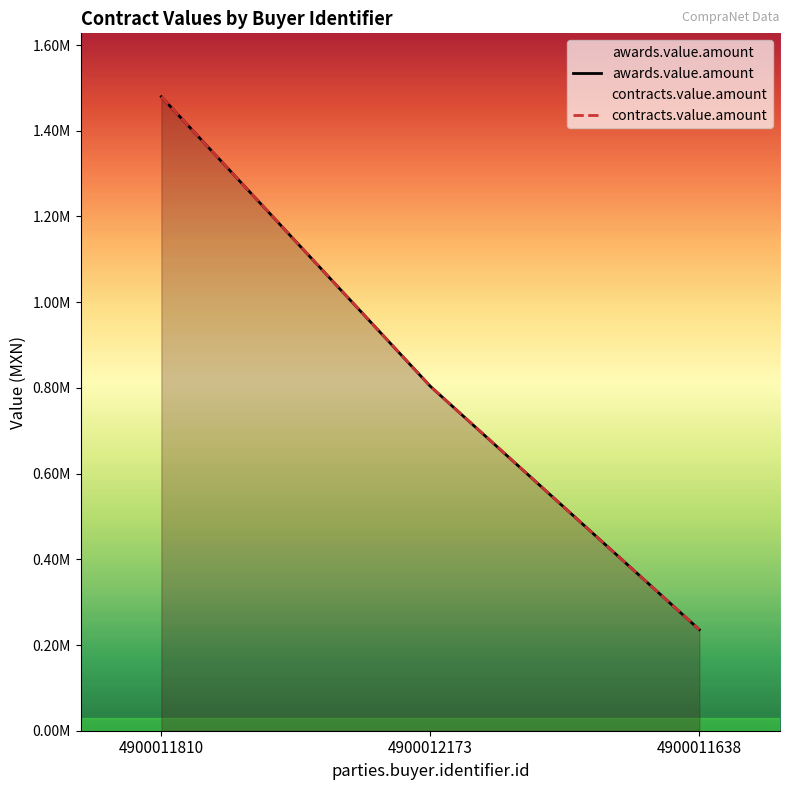

What is the label of the 1st point from the right?

4900011638